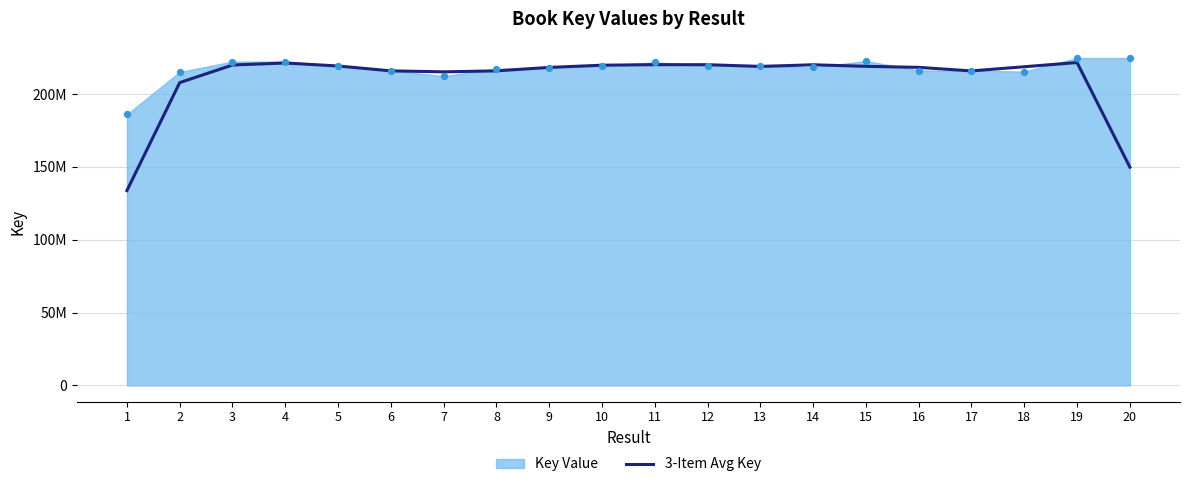

Which has a higher value, 2 or 11?

11